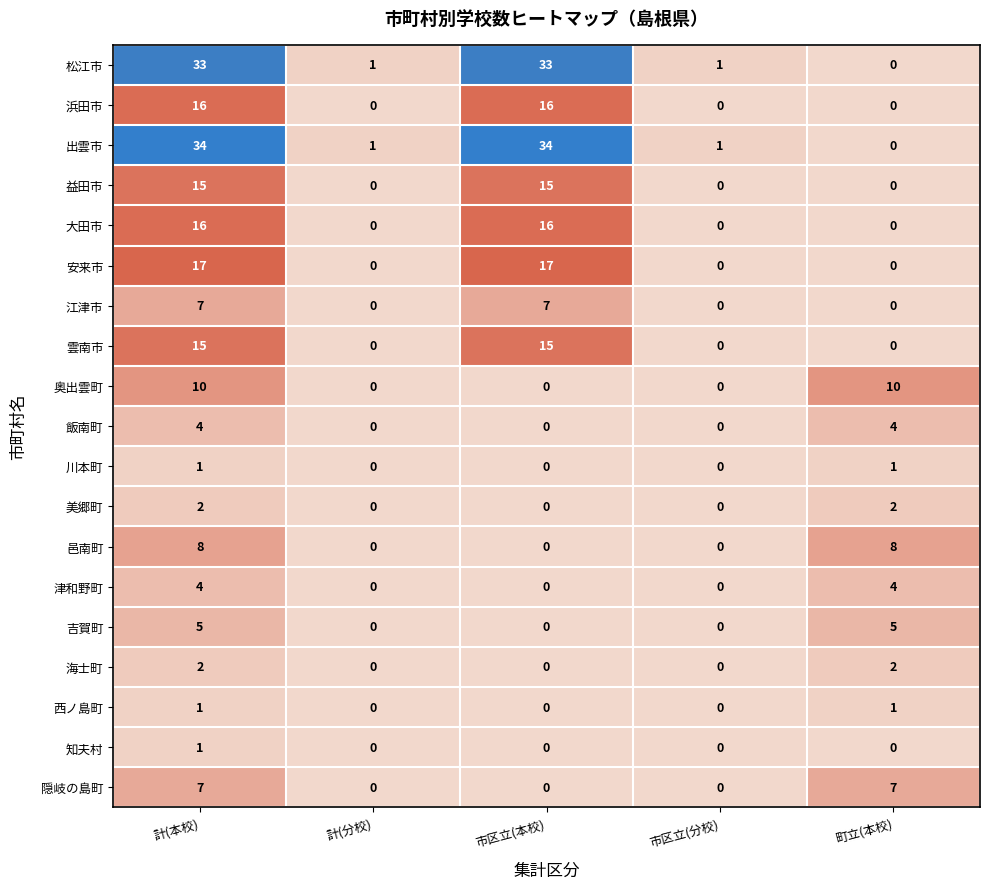

Between 市区立(本校) and 町立(本校), which series saw the biggest shift?

出雲市